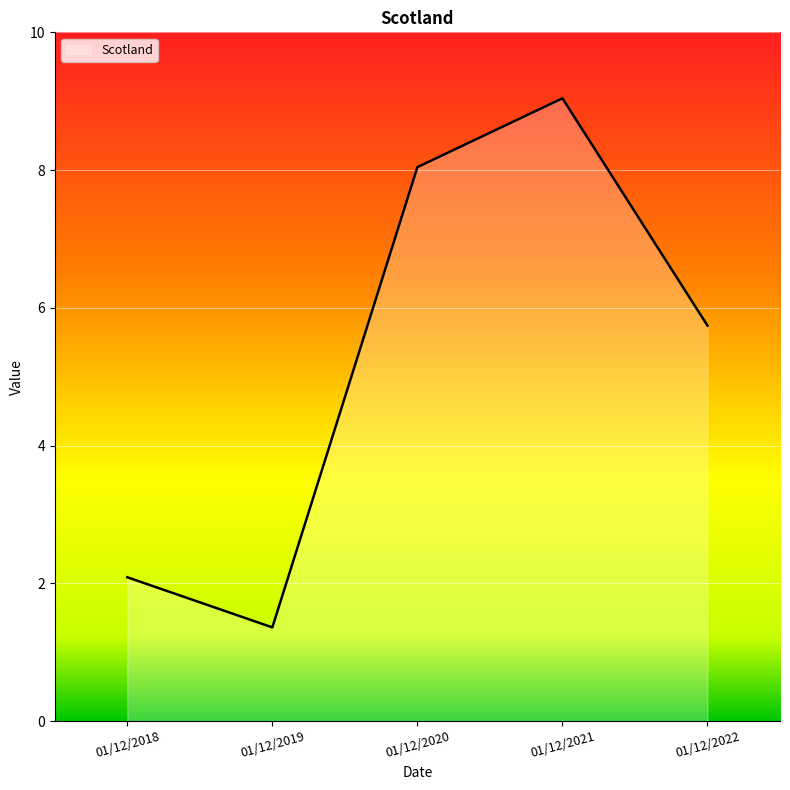

What is the difference between the maximum and second lowest values?

7.0